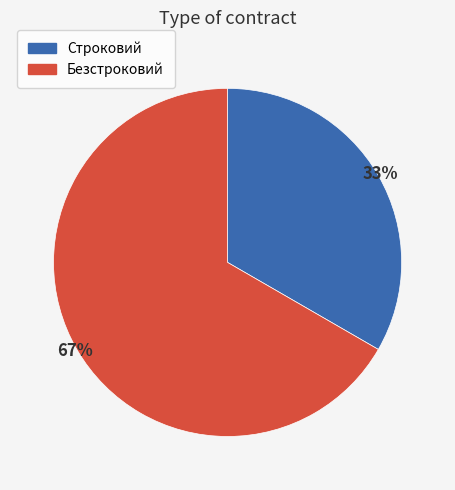

To the nearest percent, what portion does Безстроковий represent?

67%